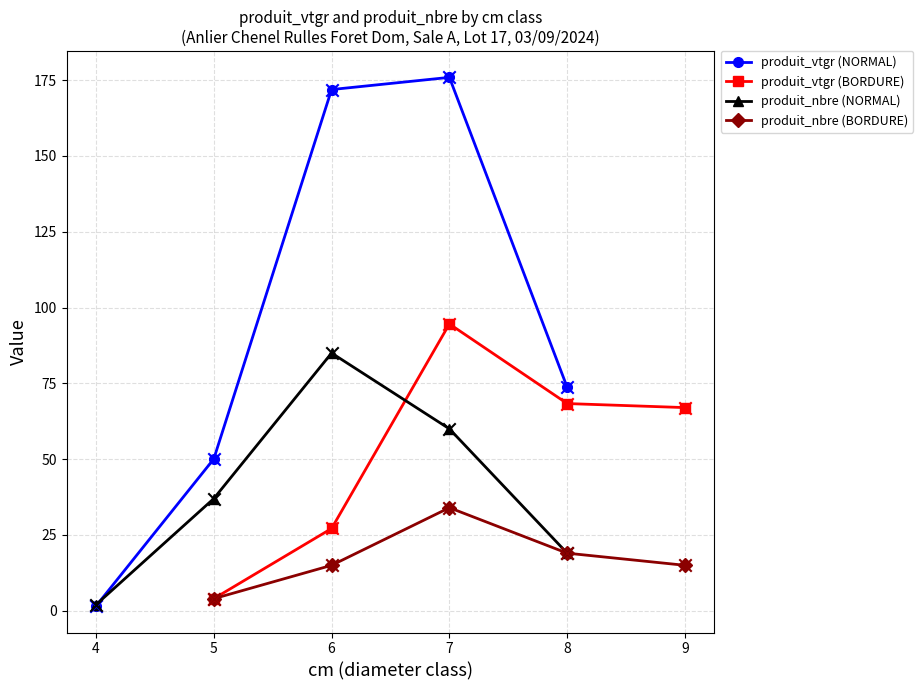

Is it true that produit_nbre (NORMAL) equals 21.9 at 7?

False